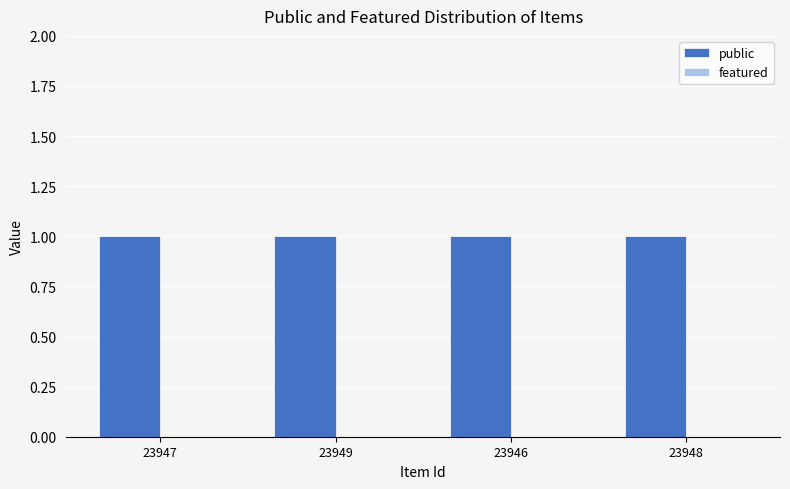

How many groups of bars are there?

4